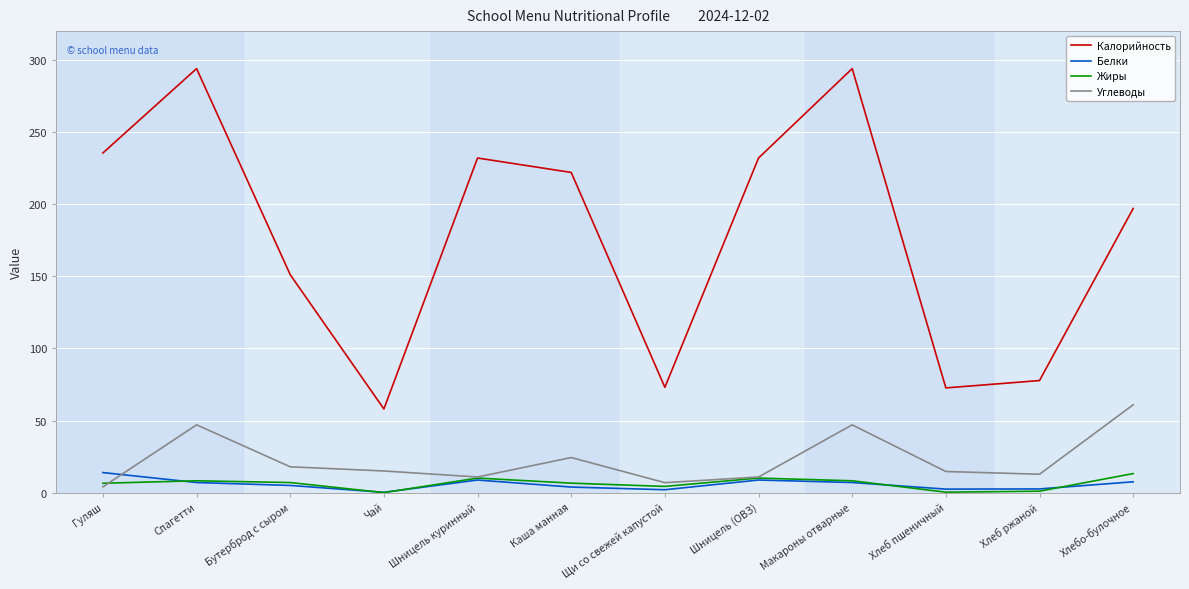

At how many categories does at least one series exceed 202?

6